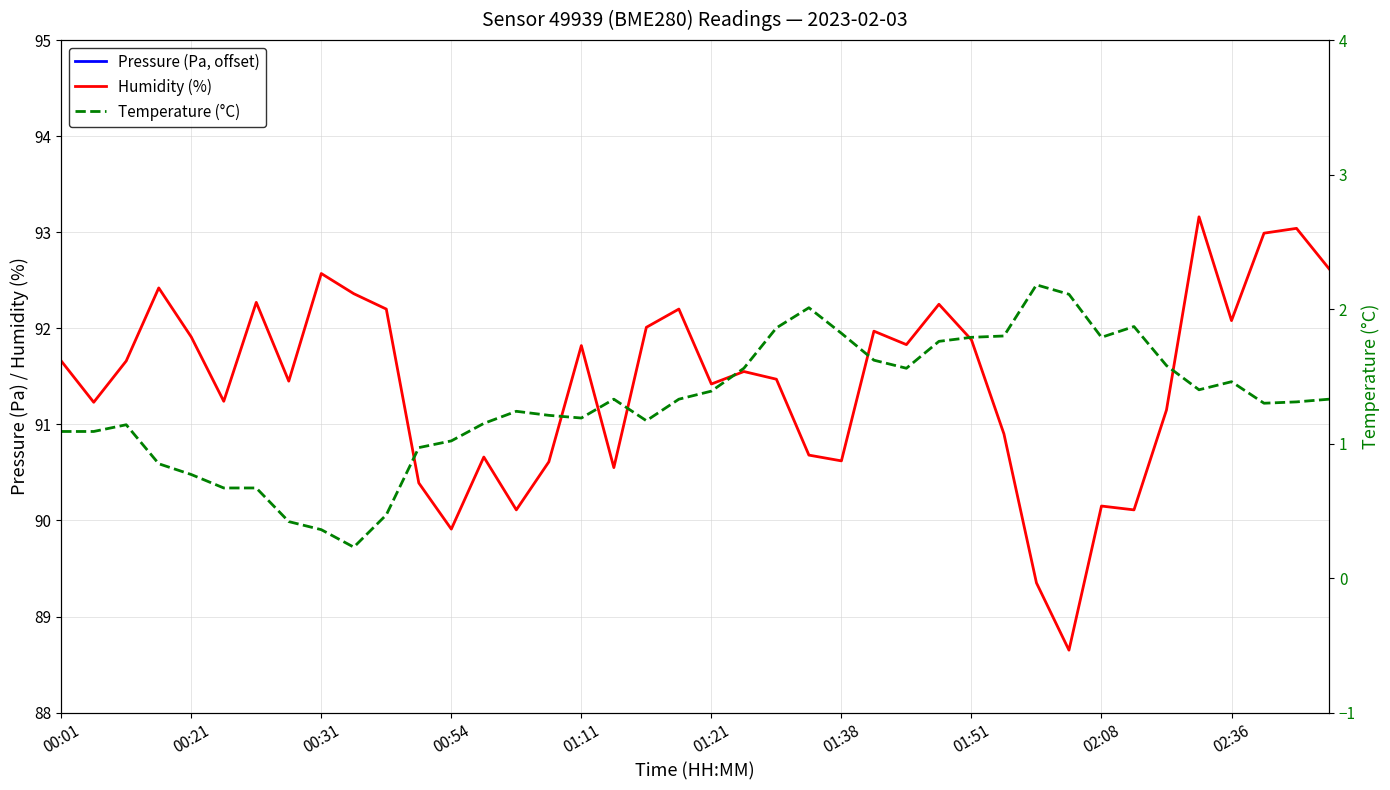

True or false: Temperature (°C) and Humidity (%) intersect in this chart.

False